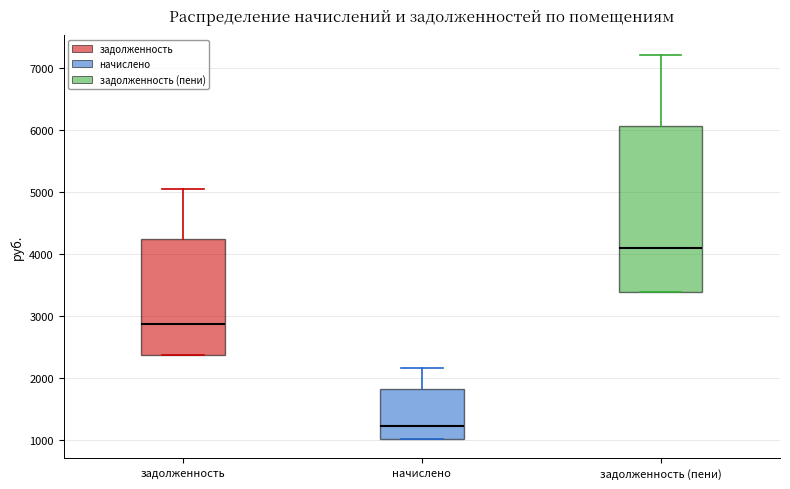

Comparing the boxes themselves (not the whiskers), which one is the tallest?

задолженность (пени)